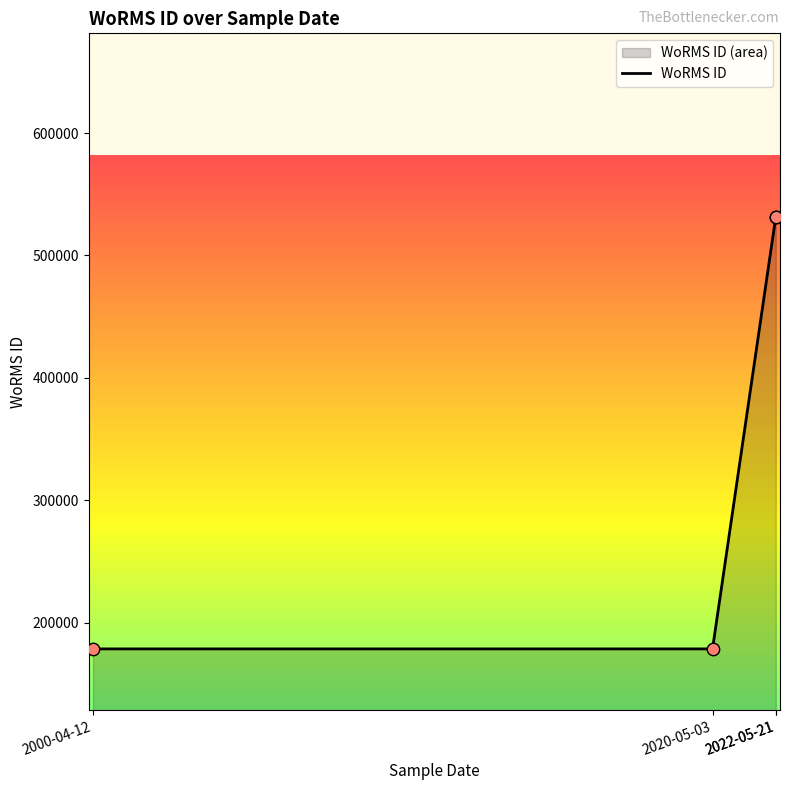

Approximately how many times larger is the value at 2020-05-03 compared to 2000-04-12?

1.0